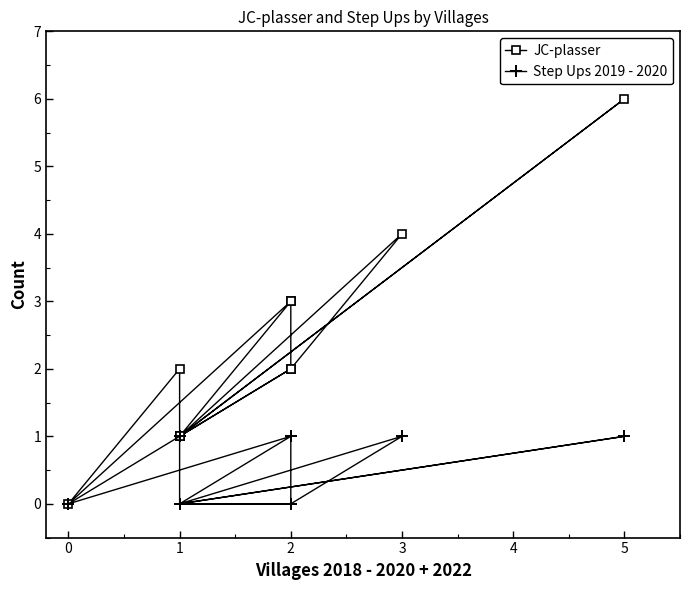

What is the difference between the maximum and second lowest values in the JC-plasser series?

5